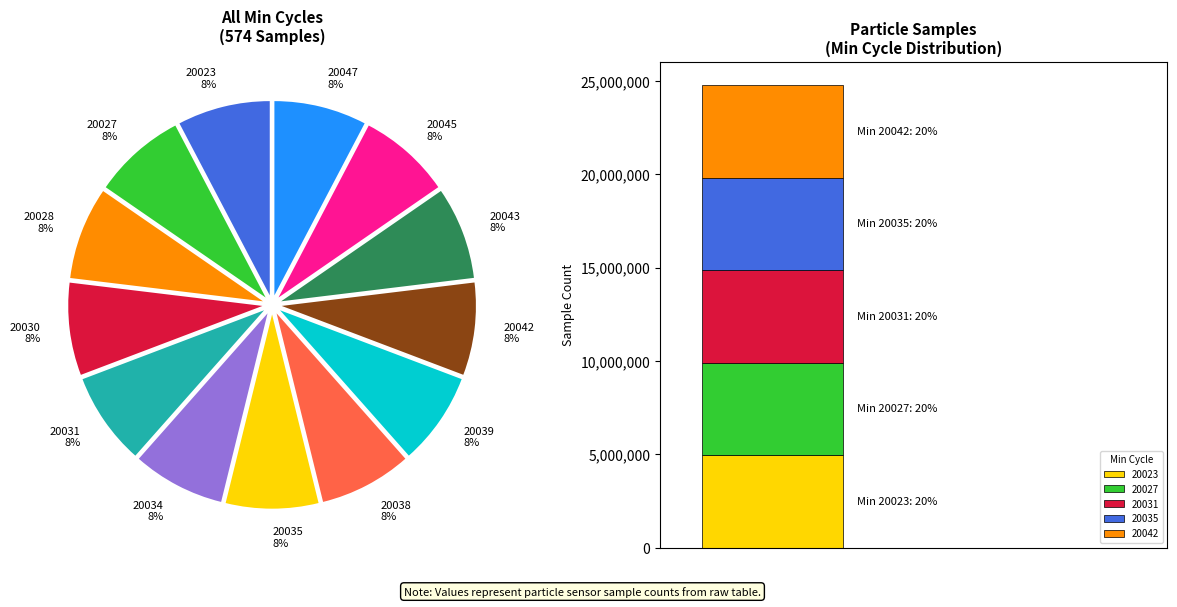

Is it true that 20030 is 8% of the pie?

True